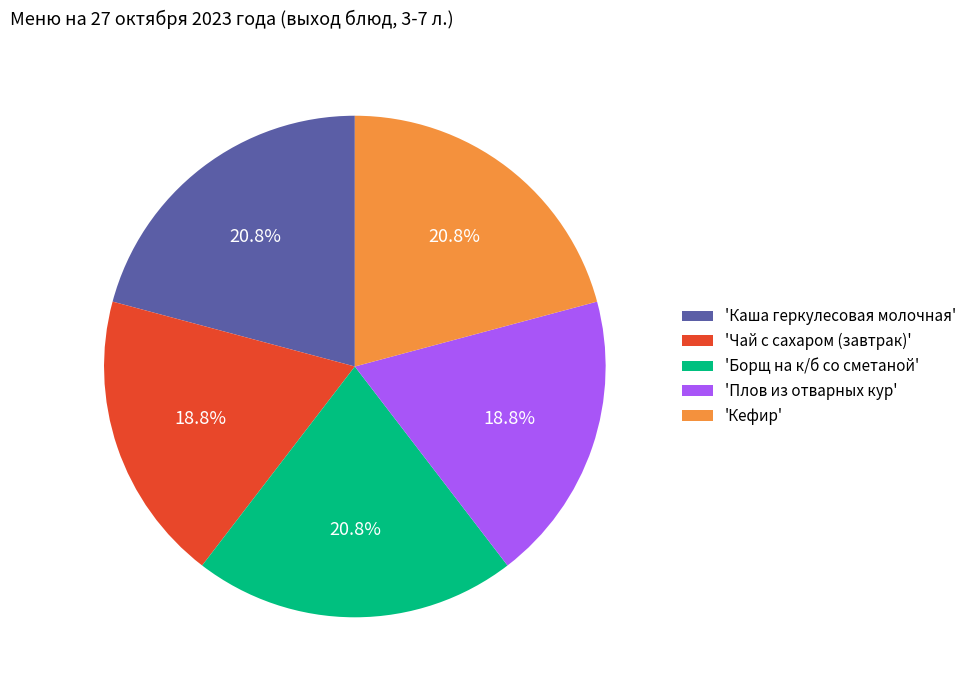

Which has a higher value, 'Борщ на к/б со сметаной' or 'Чай с сахаром (завтрак)'?

'Борщ на к/б со сметаной'